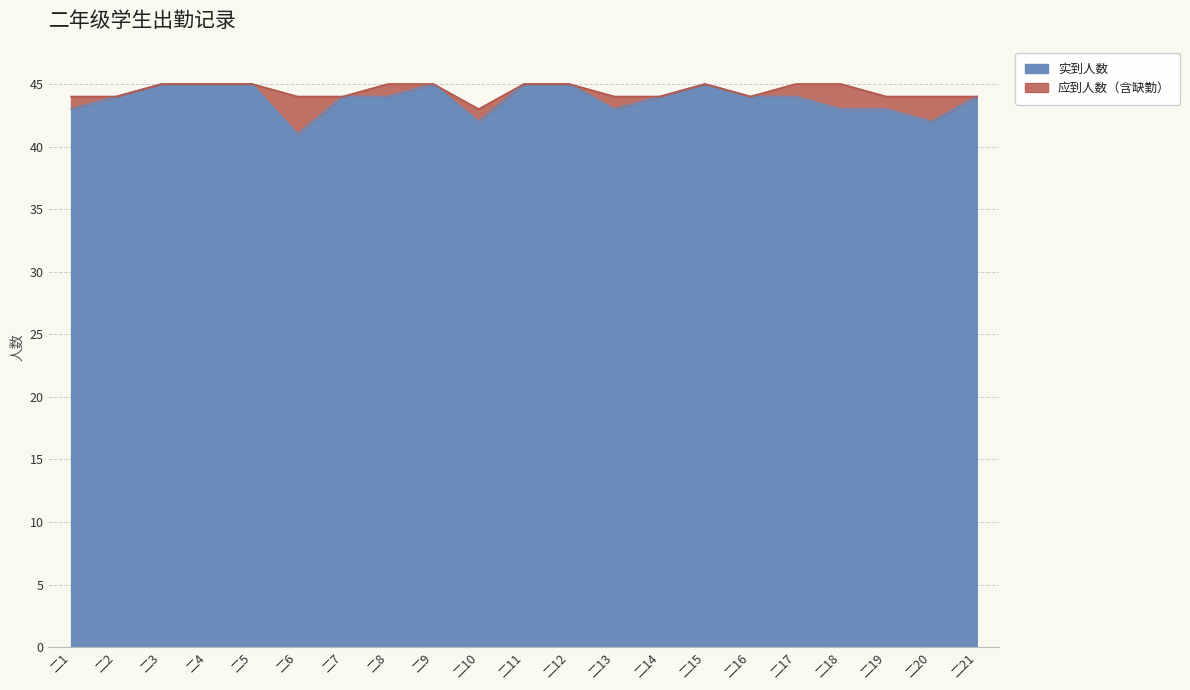

What is the difference between the maximum and minimum values in the 实到人数 series?

4